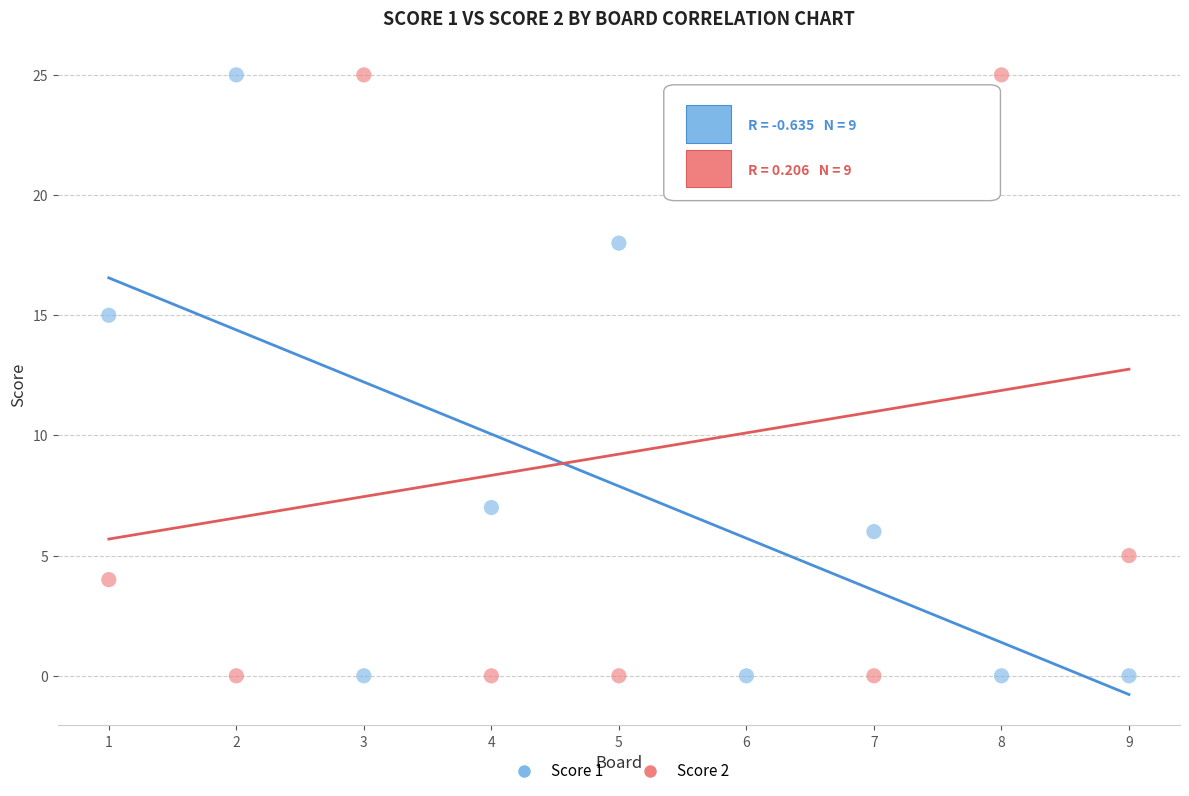

Across all series, what Y value is closest to 12?

15